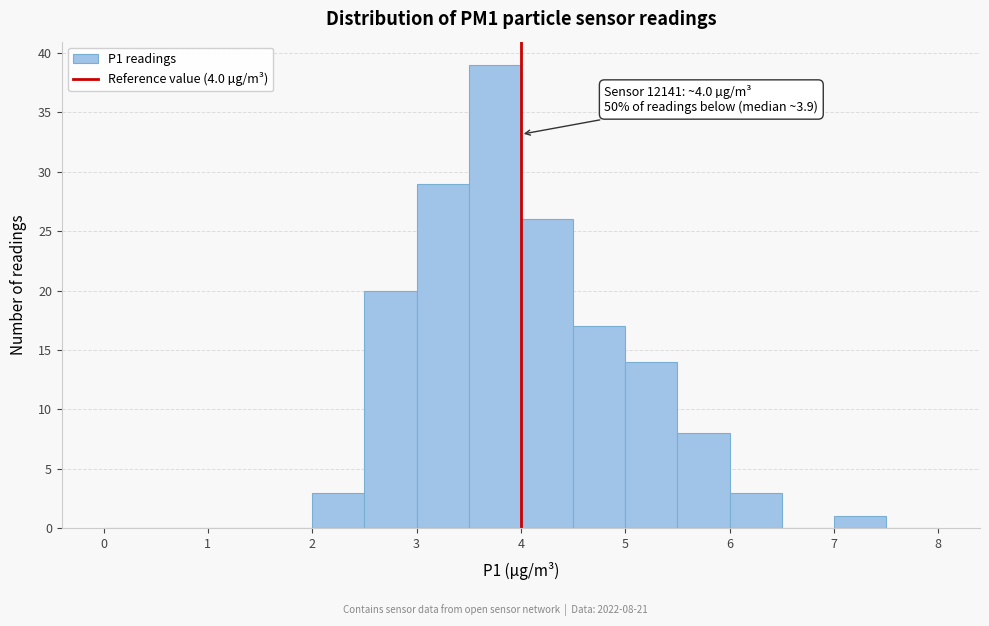

Which range on the x-axis has the tallest bar?

3.5 to 4.0